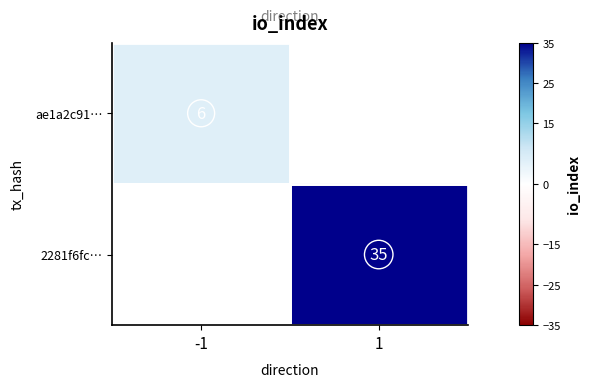

Is the value of ae1a2c91… at -1 greater than the value of 2281f6fc… at 1?

No